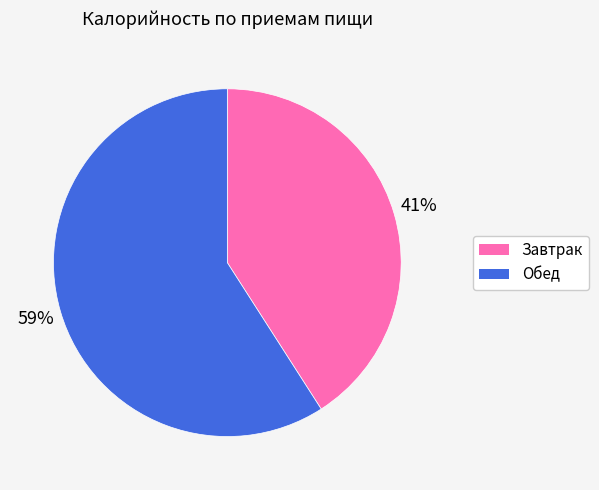

The Обед slice represents 68% of the pie. True or false?

False